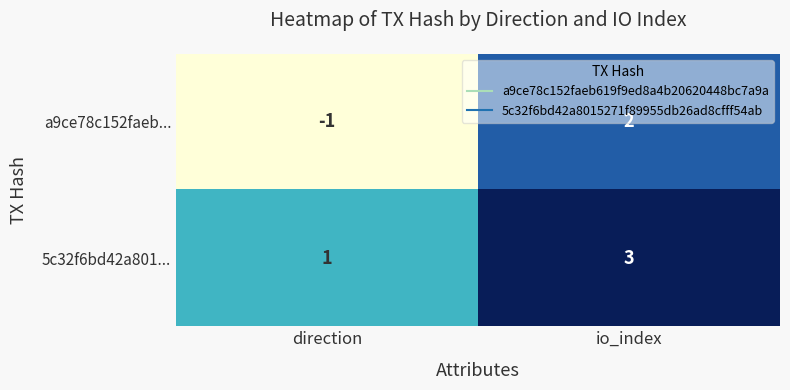

True or false: 5c32f6bd42a801... has a value of 1 at direction.

True